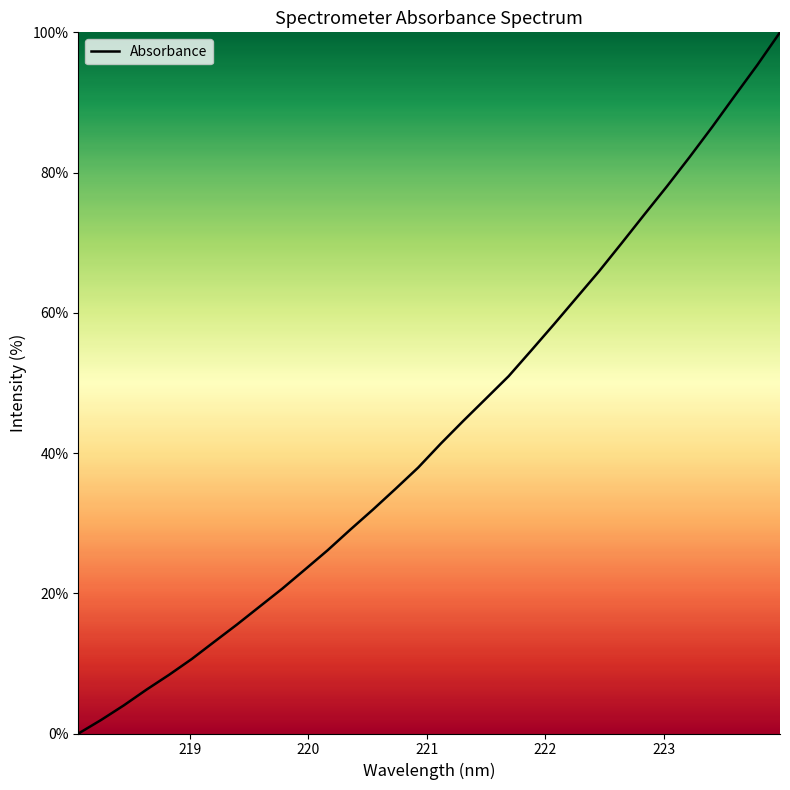

What is the difference between the maximum and minimum values?

100.0